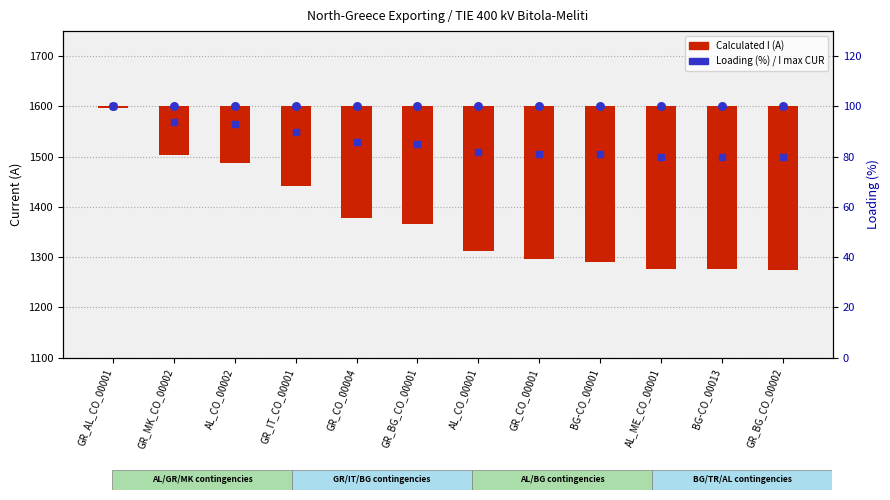

Is the value of Loading (%) at BG-CO_00001 greater than the value of Calculated I (A) at AL_CO_00002?

No